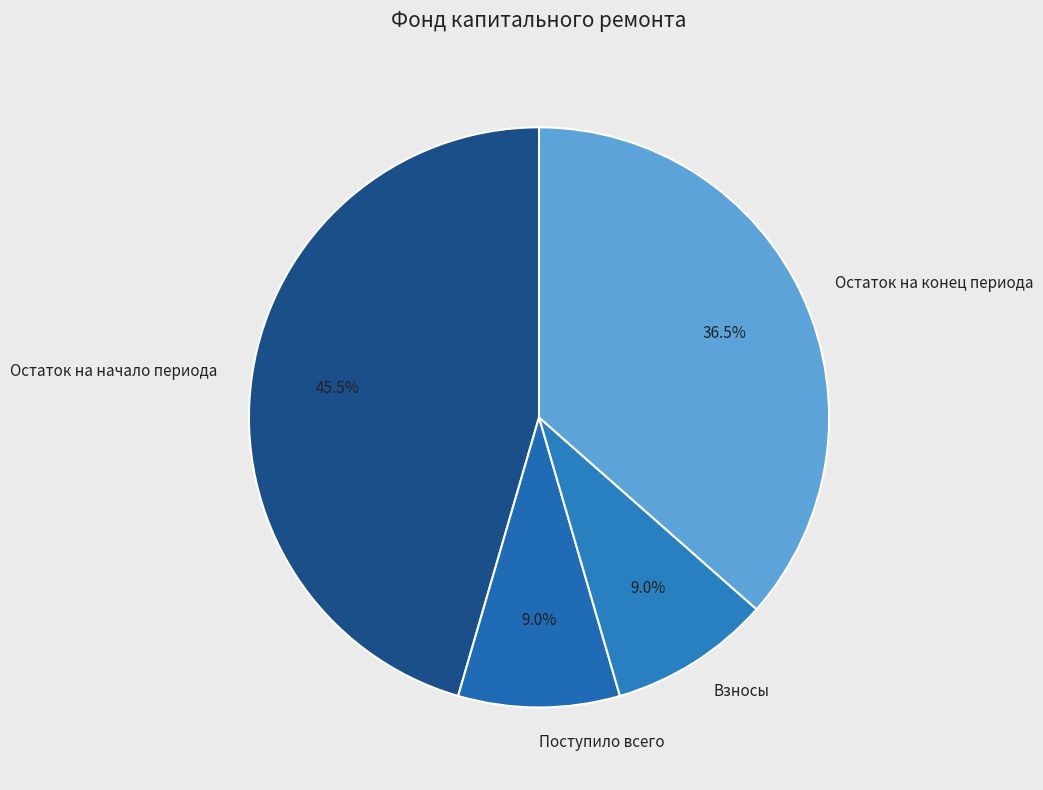

Combined, do Остаток на конец периода and Поступило всего account for over 50%?

No